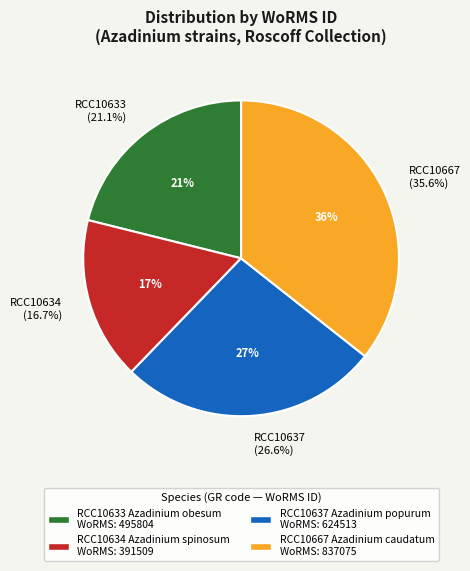

How many segments does this pie chart have?

4